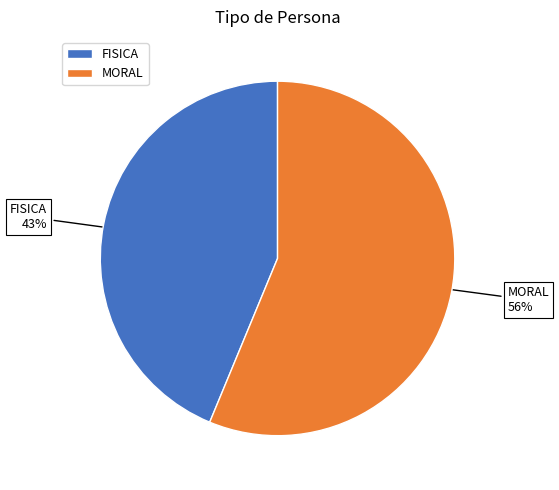

To the nearest percent, what is the difference between the largest and smallest slice percentages?

12%